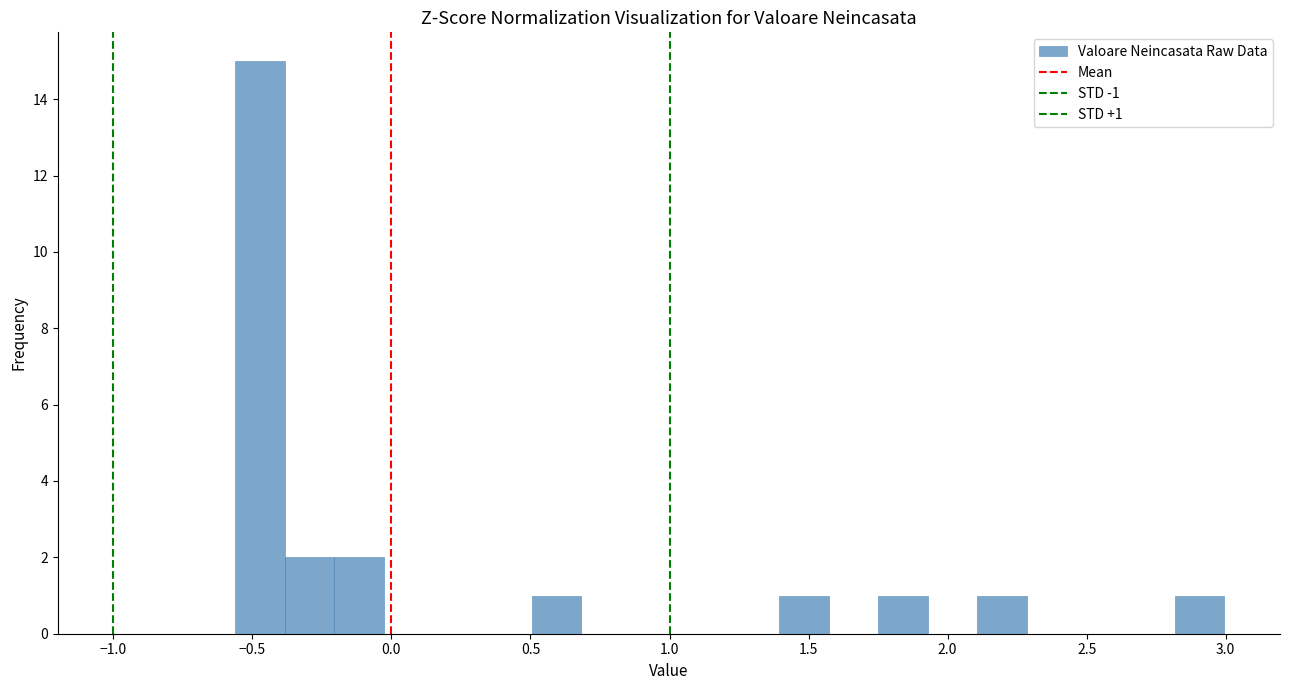

Around what value on the x-axis is the tallest bar? Give the approximate position of its centre, as read against the axis.

-0.45